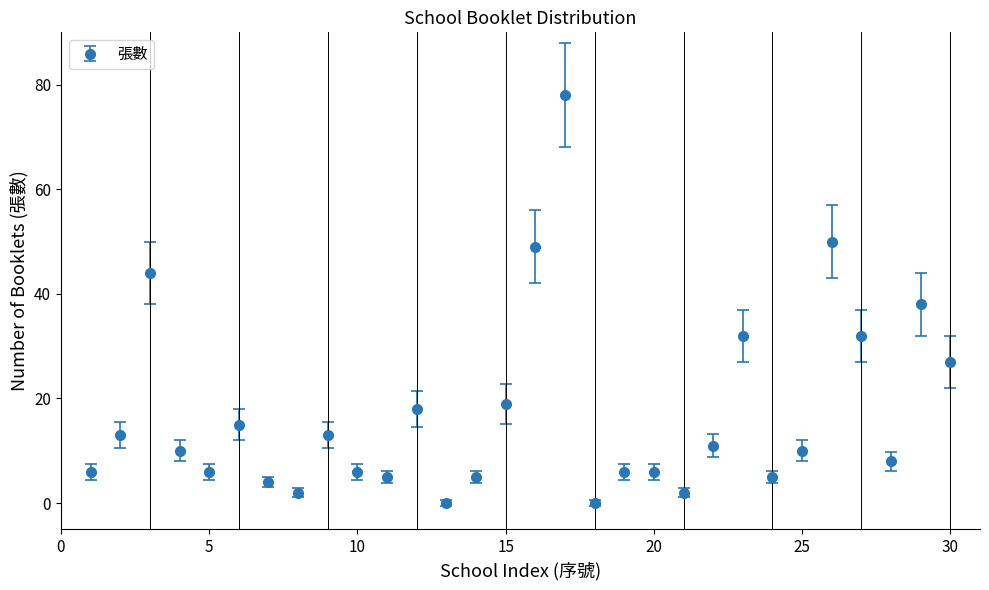

What is the average value?

17